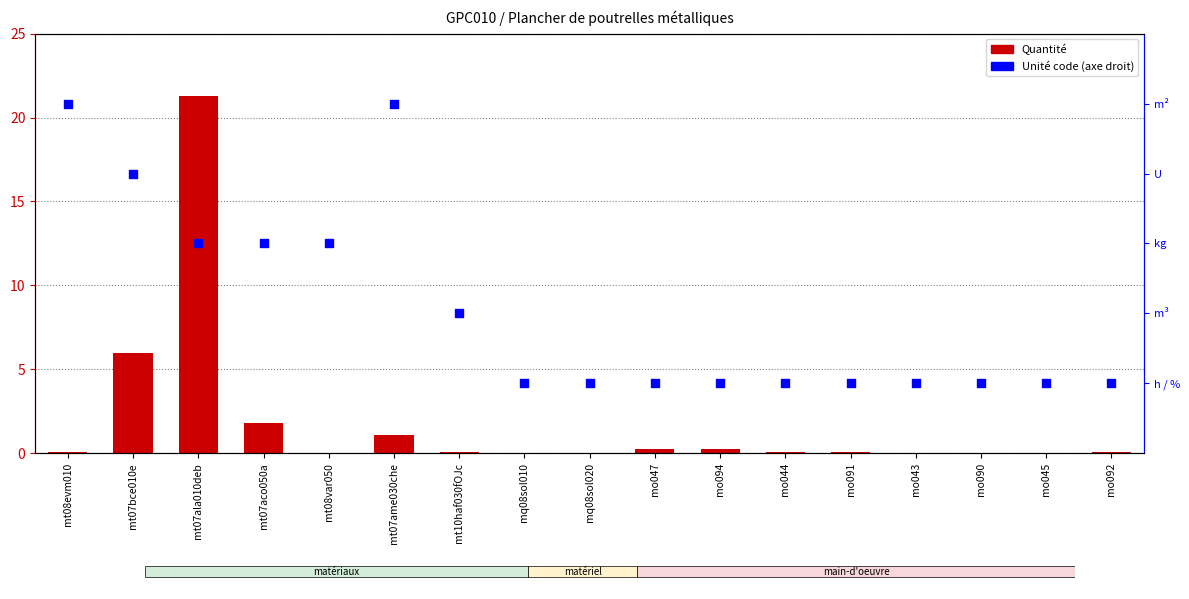

Is the value of Unité code at mo092 greater than the value of Quantité at mo045?

No